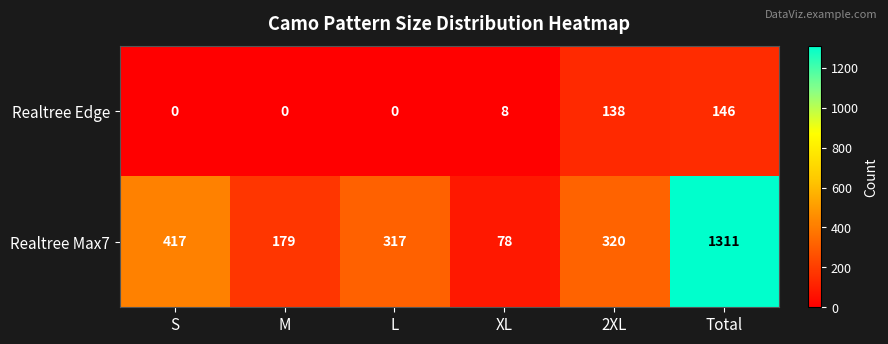

Rank the series by their average value, from lowest to highest.

Realtree Edge, Realtree Max7